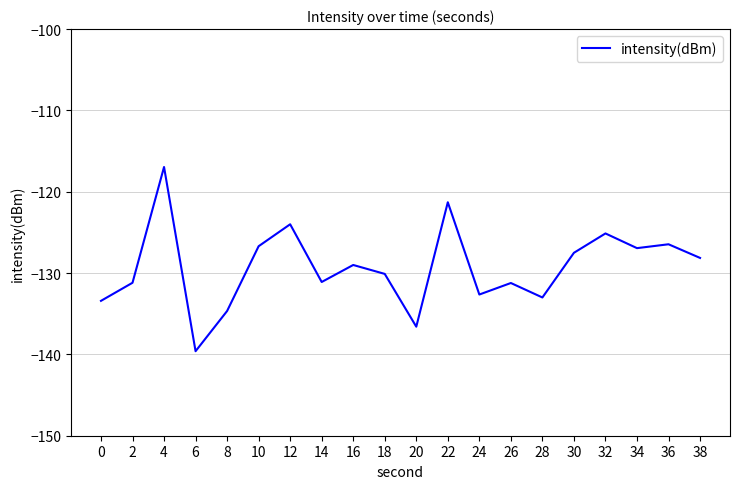

What is the difference between the values at 2 and 4?

14.2